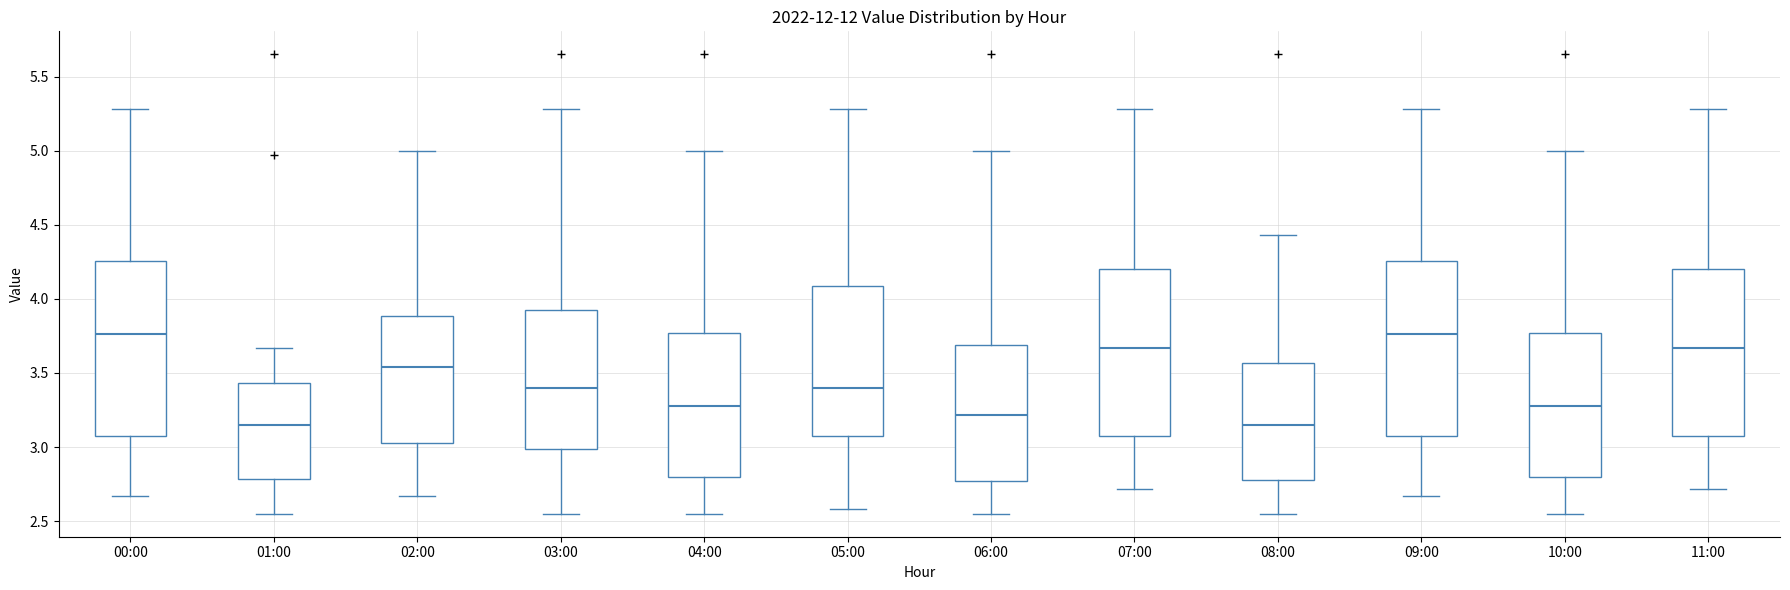

Reading left to right, transcribe this box plot: for each box, give where its median line is, the range the box spans, and where its two whiskers end, as read against the y-axis. The values are not printed on the chart, so give them approximately, as read against the axis.

00:00: median 3.75, box 3.05 to 4.25, whiskers 2.65 to 5.30
01:00: median 3.15, box 2.80 to 3.45, whiskers 2.55 to 3.65
02:00: median 3.55, box 3.05 to 3.90, whiskers 2.65 to 5.00
03:00: median 3.40, box 3.00 to 3.90, whiskers 2.55 to 5.30
04:00: median 3.30, box 2.80 to 3.75, whiskers 2.55 to 5.00
05:00: median 3.40, box 3.05 to 4.10, whiskers 2.60 to 5.30
06:00: median 3.20, box 2.75 to 3.70, whiskers 2.55 to 5.00
07:00: median 3.65, box 3.05 to 4.20, whiskers 2.70 to 5.30
08:00: median 3.15, box 2.80 to 3.55, whiskers 2.55 to 4.45
09:00: median 3.75, box 3.05 to 4.25, whiskers 2.65 to 5.30
10:00: median 3.30, box 2.80 to 3.75, whiskers 2.55 to 5.00
11:00: median 3.65, box 3.05 to 4.20, whiskers 2.70 to 5.30